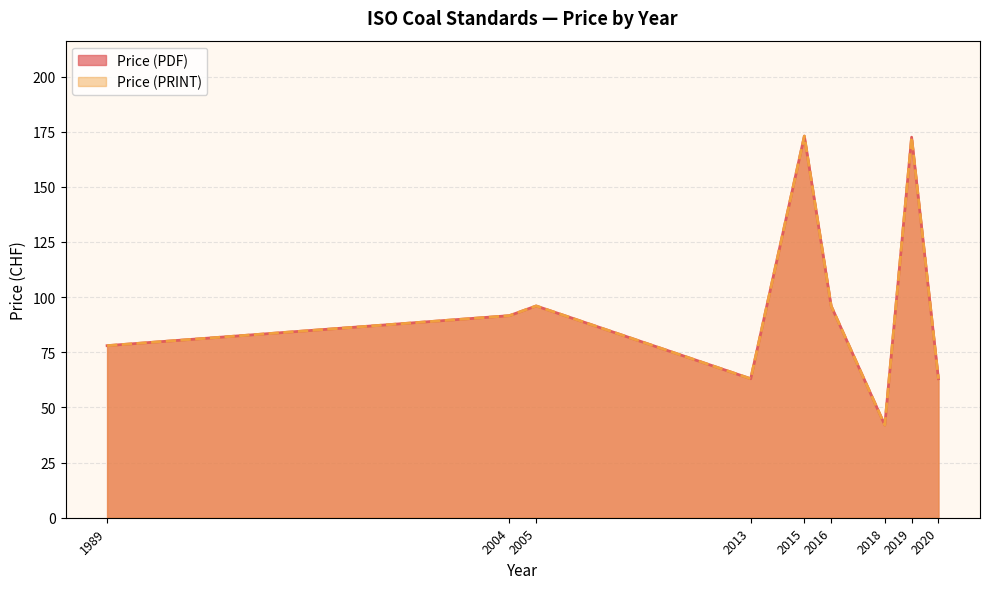

What is the minimum value shown in the chart?

42